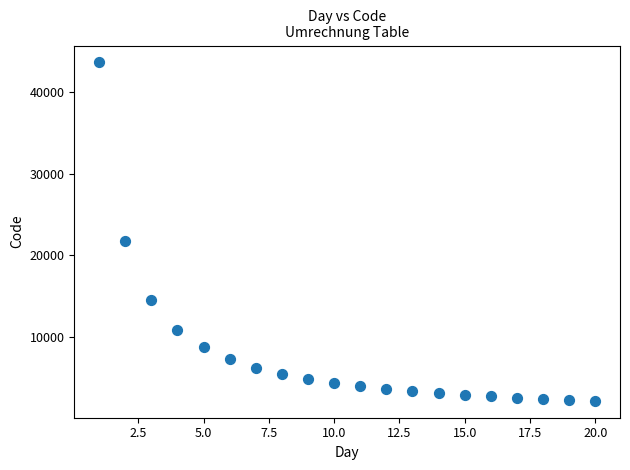

What is the range of X values (max minus min)?

19